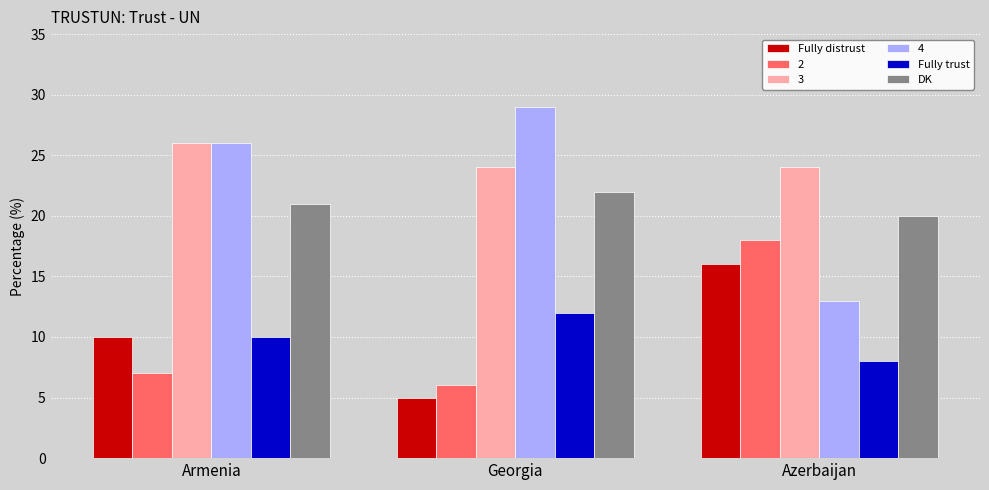

What is the label of the 3rd bar from the right?

Armenia